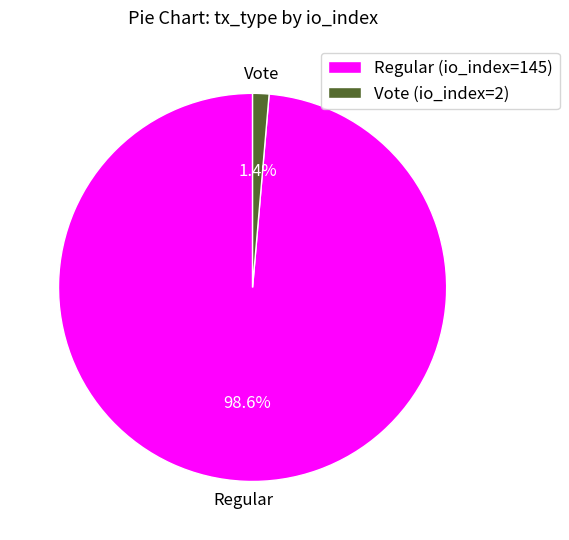

Which category has the smallest portion of the pie?

Vote (io_index=2)